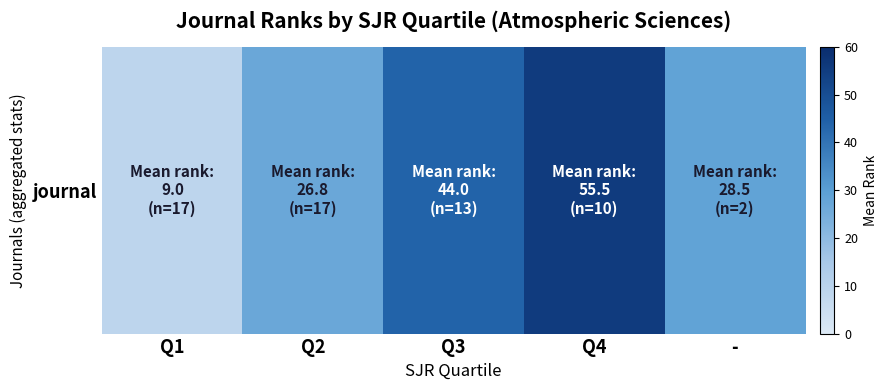

What is the approximate value at Q3?

44.0